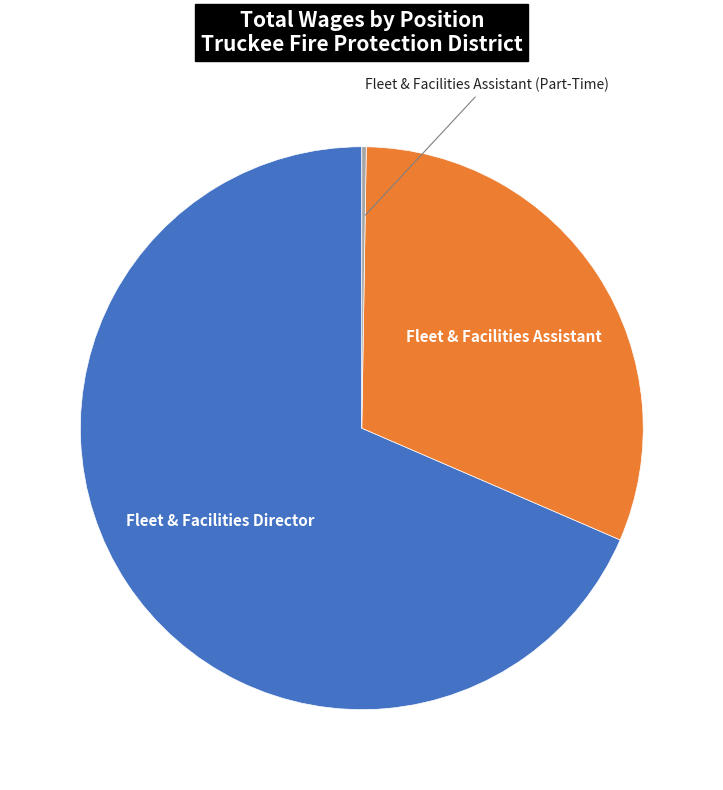

Does any single category account for the majority?

Yes